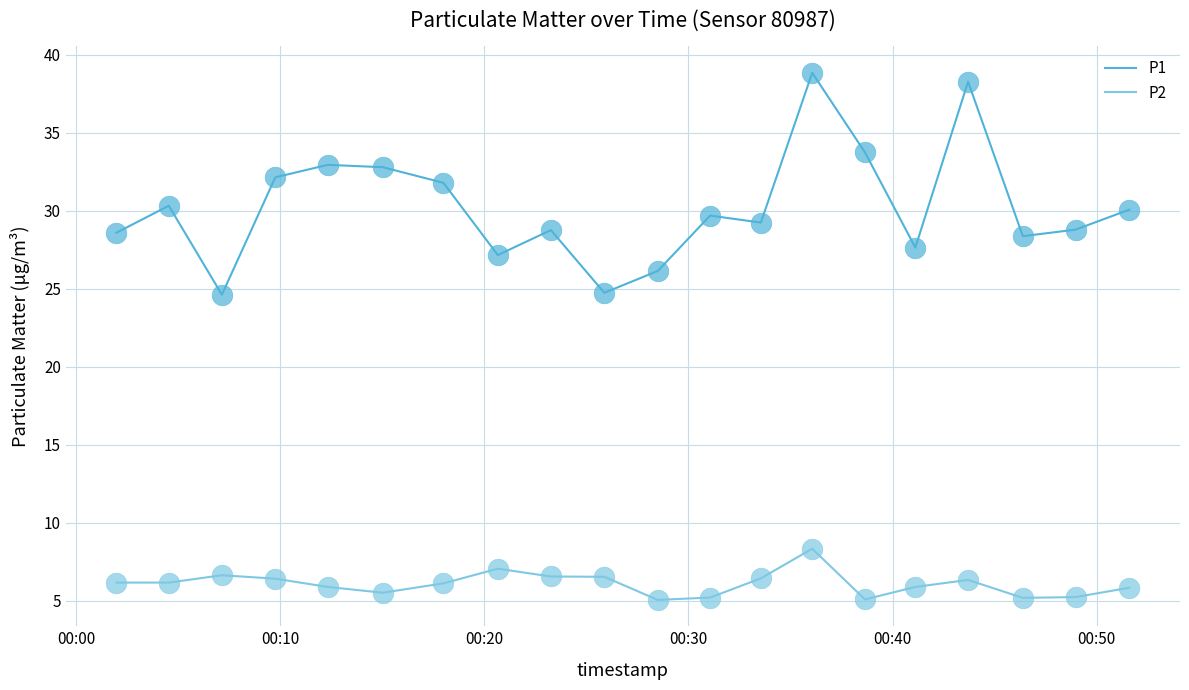

Which series has the largest total across all categories?

P1